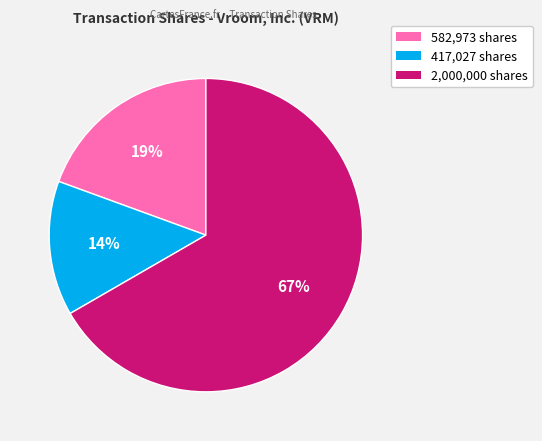

To the nearest percent, what is the difference between the largest and smallest slice percentages?

53%